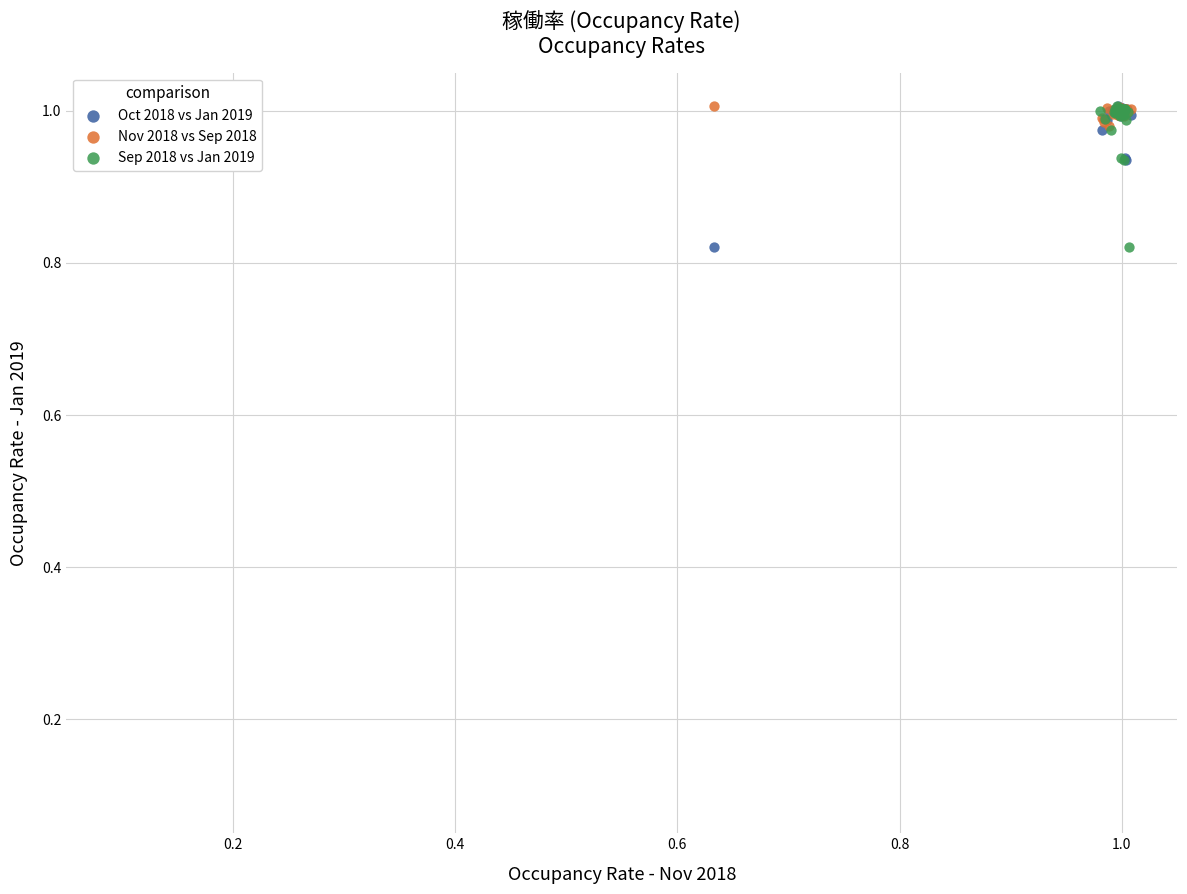

What are all the series names shown in the legend?

Oct 2018 vs Jan 2019, Nov 2018 vs Sep 2018, Sep 2018 vs Jan 2019